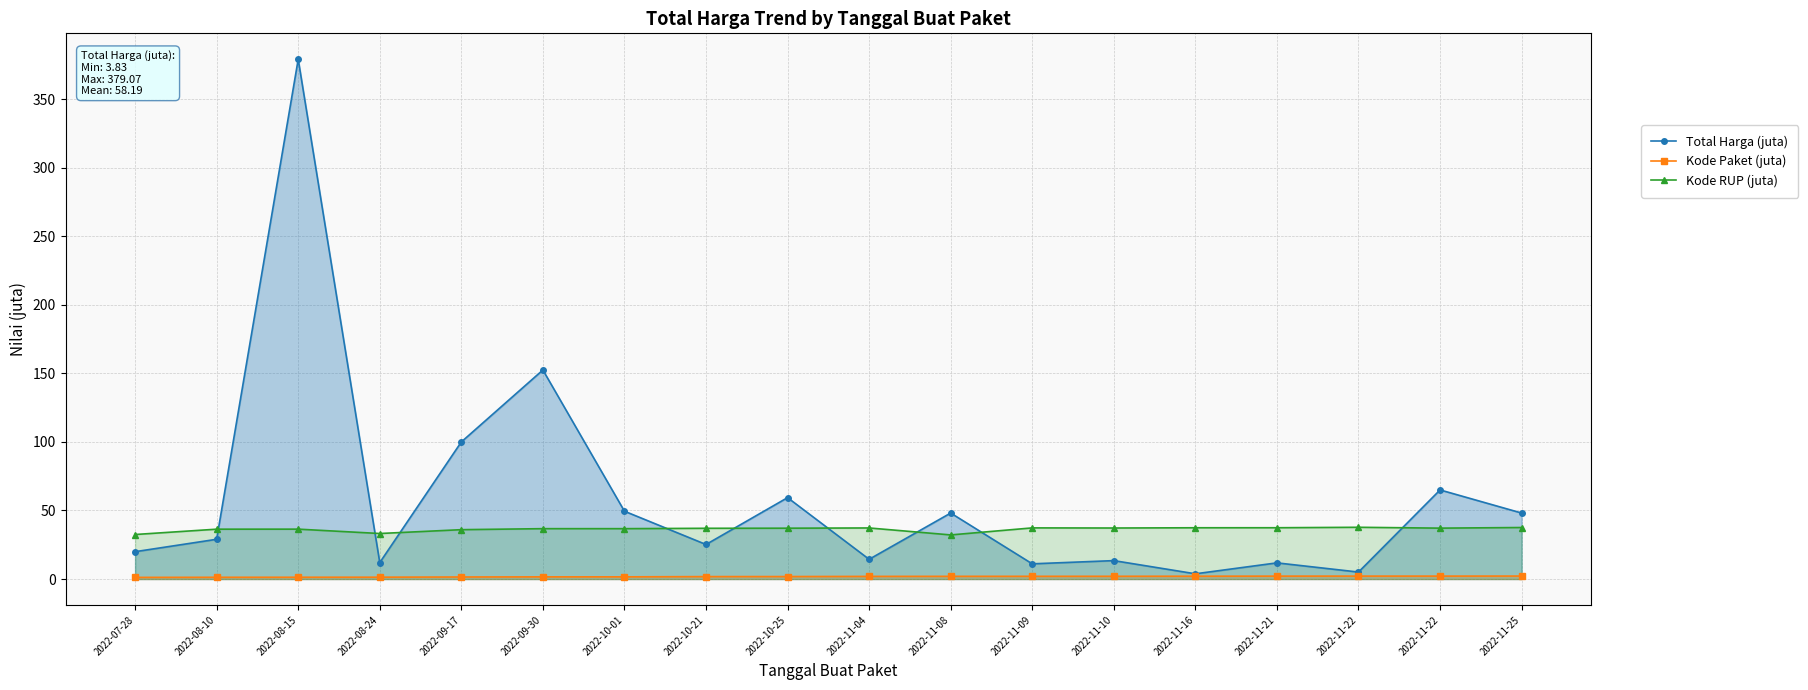

Which series has the largest total across all categories?

Total Harga (juta)